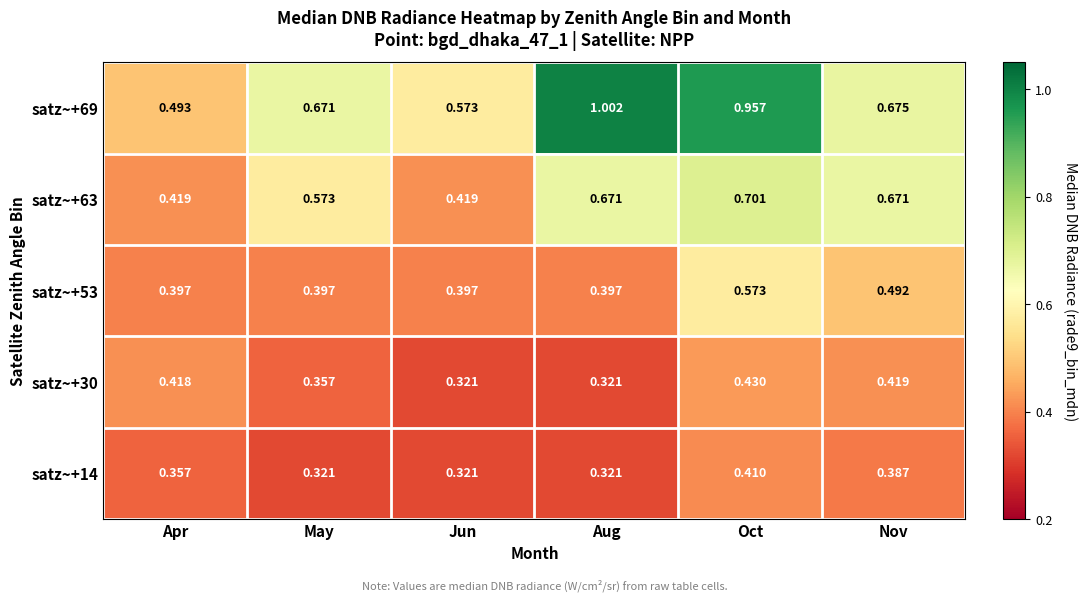

Is the value of satz~+14 at Apr greater than the value of satz~+30 at Nov?

No